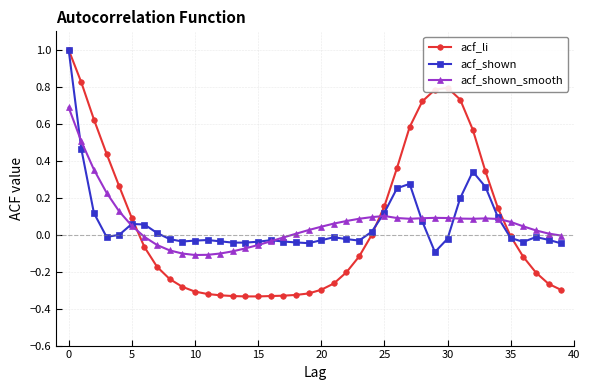

What is the maximum value shown in the chart?

1.0